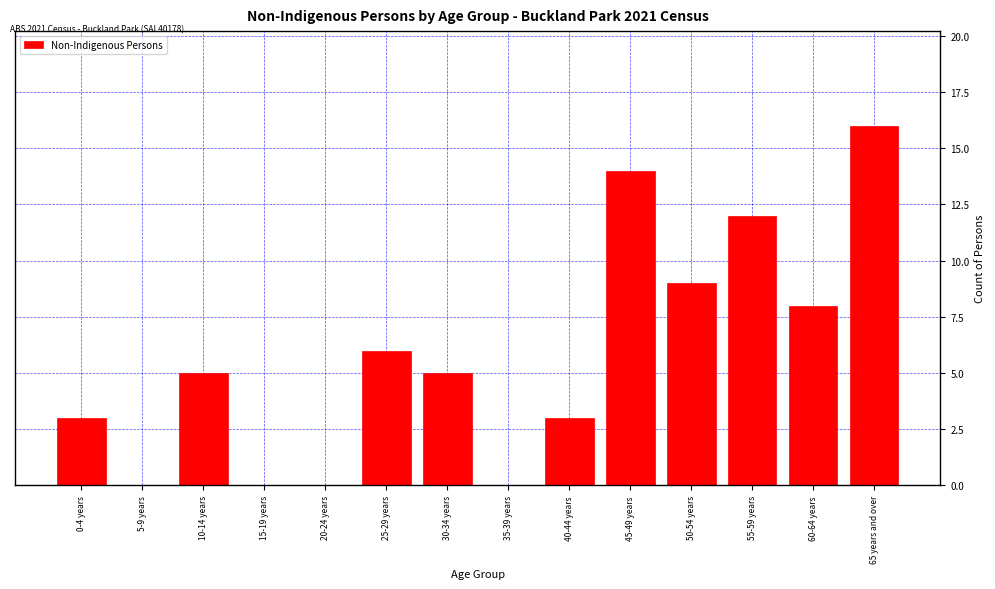

Reading right to left, list all the values displayed in this chart.

65 years and over=16	60-64 years=8	55-59 years=12	50-54 years=9	45-49 years=14	40-44 years=3	35-39 years=0	30-34 years=5	25-29 years=6	20-24 years=0	15-19 years=0	10-14 years=5	5-9 years=0	0-4 years=3